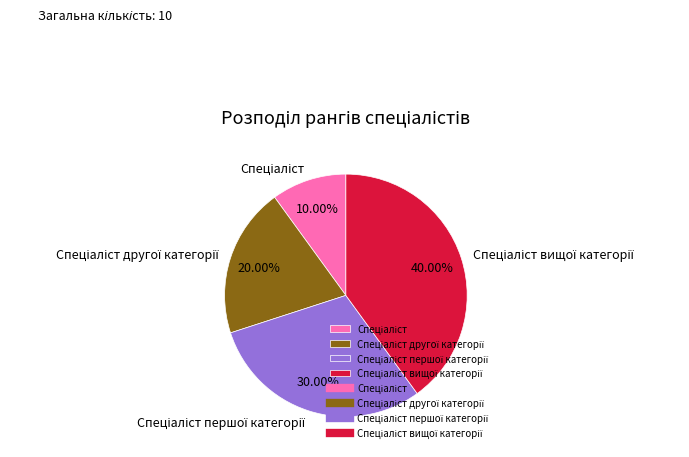

Is there any slice that represents more than half of the pie?

No